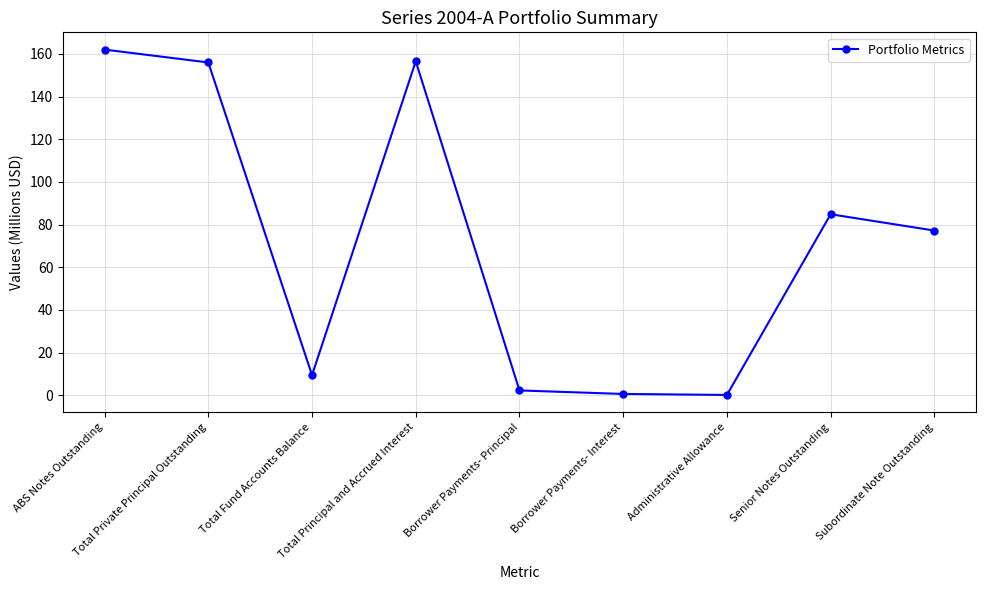

True or false: the data shows 0.1 at Administrative Allowance.

True